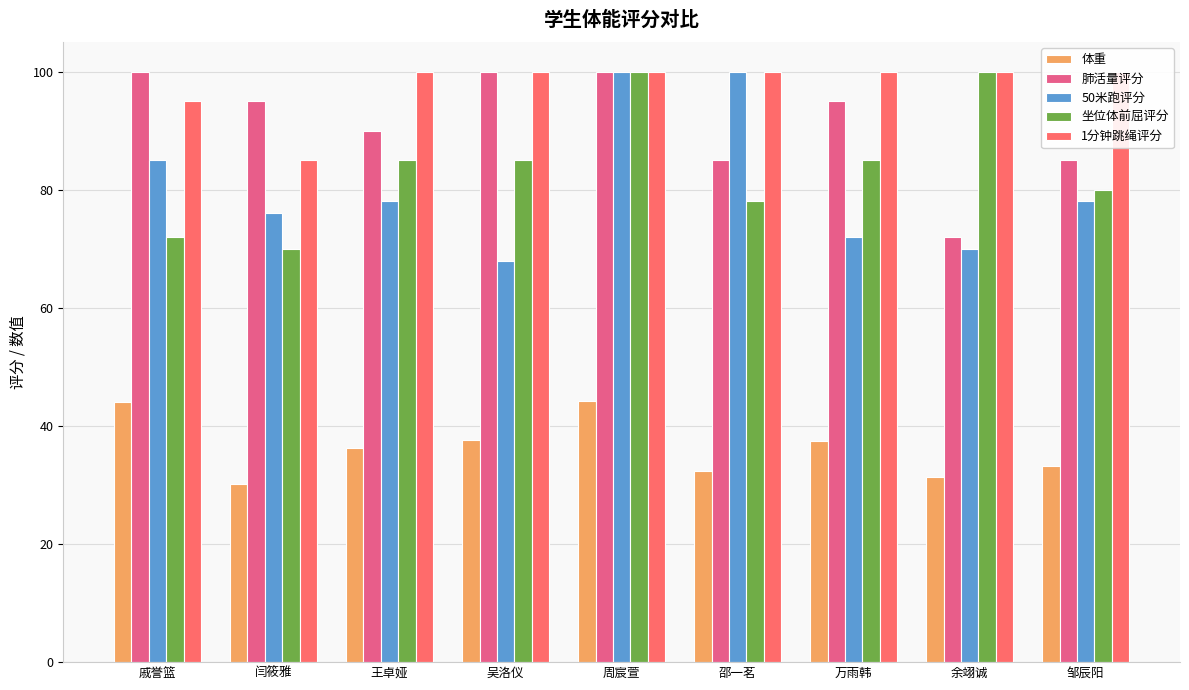

What is the difference between the second highest and minimum values in the 1分钟跳绳评分 series?

15.0